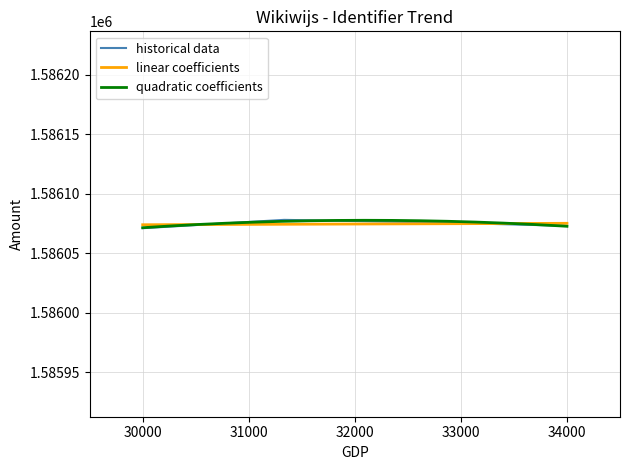

True or false: historical data has more than 2 interior local peaks.

False